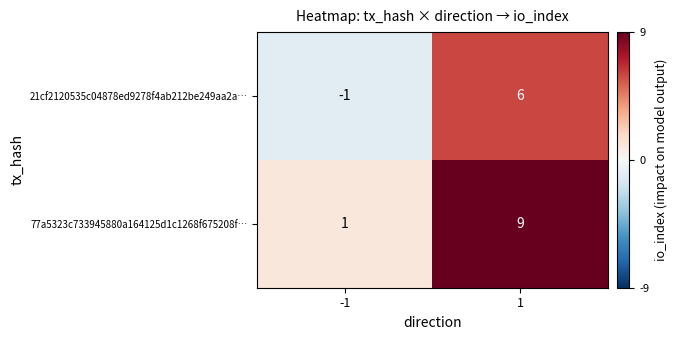

Which series has the widest spread of values?

77a5323c733945880a164125d1c1268f675208f…